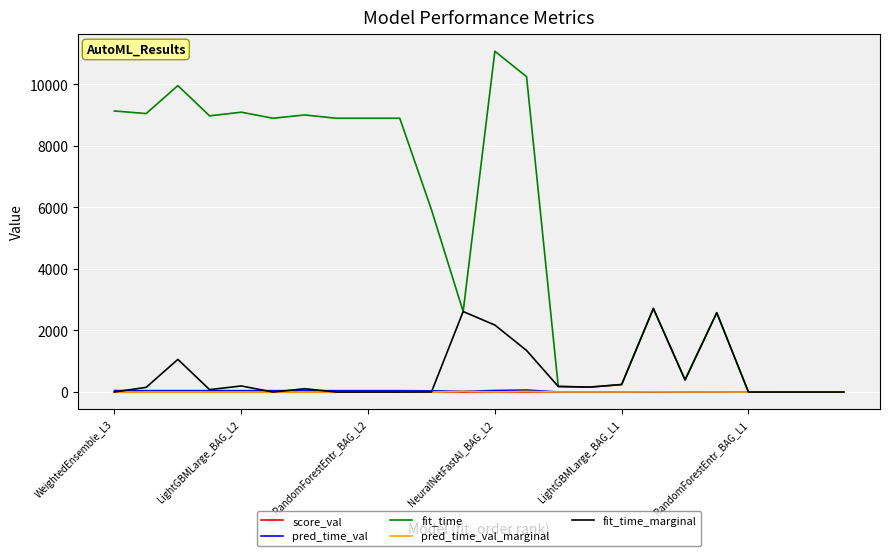

What is the sum of all pred_time_val_marginal values?

79.9